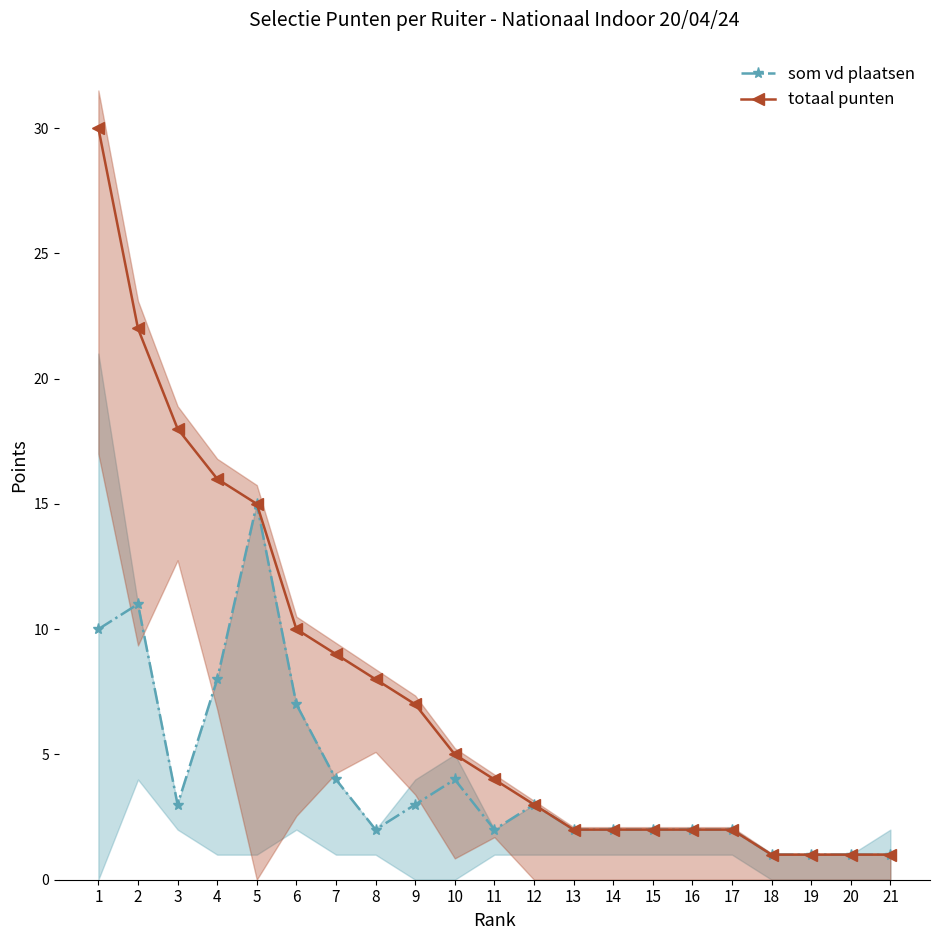

List the series in order of their overall mean, lowest first.

som vd plaatsen, totaal punten